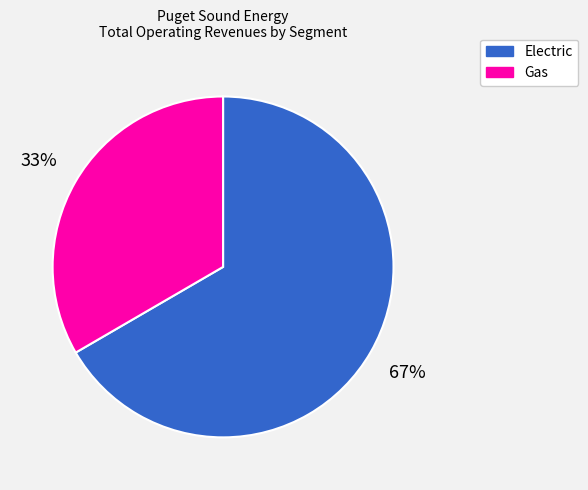

Which category has the biggest portion of the pie?

Electric